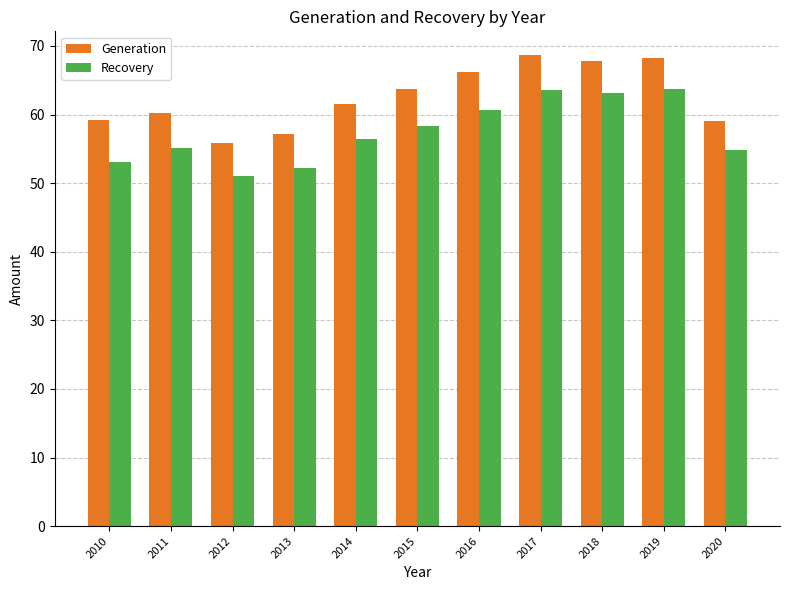

The Recovery series shows 15.4 at 2012. True or false?

False